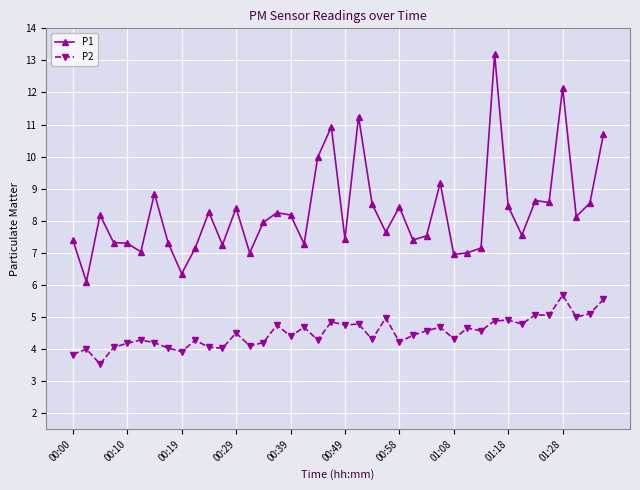

Rank the series by their average value, from highest to lowest.

P1, P2